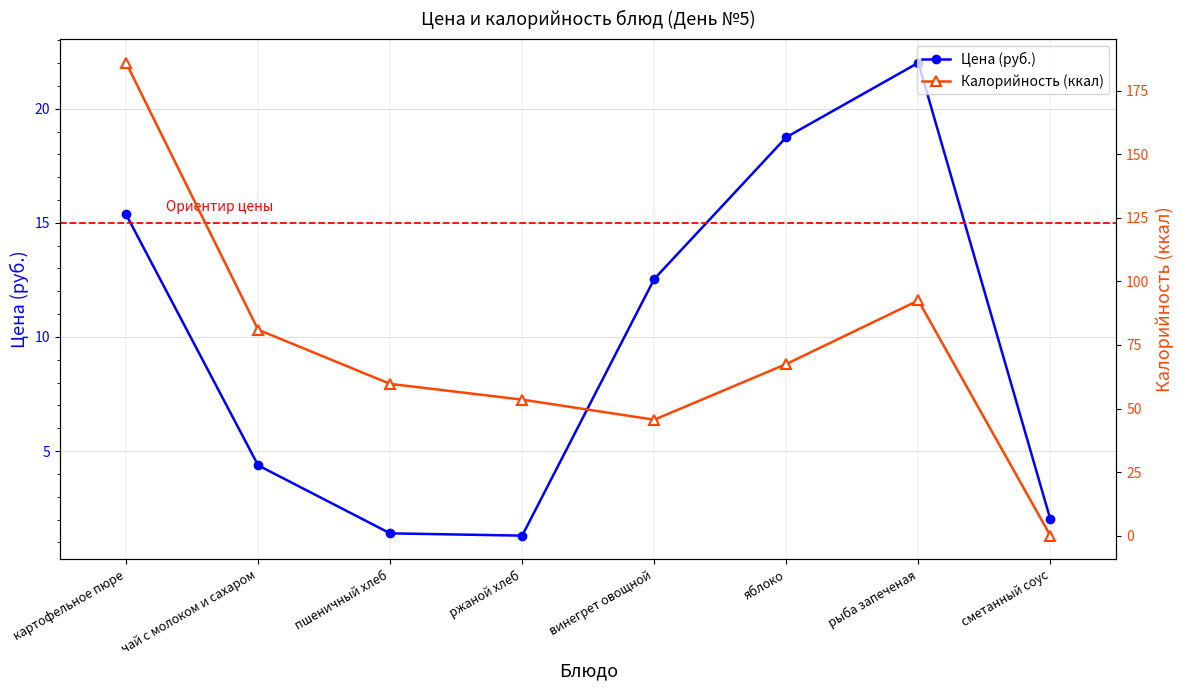

Rank the series by their maximum value, from highest to lowest.

Калорийность (ккал), Цена (руб.)